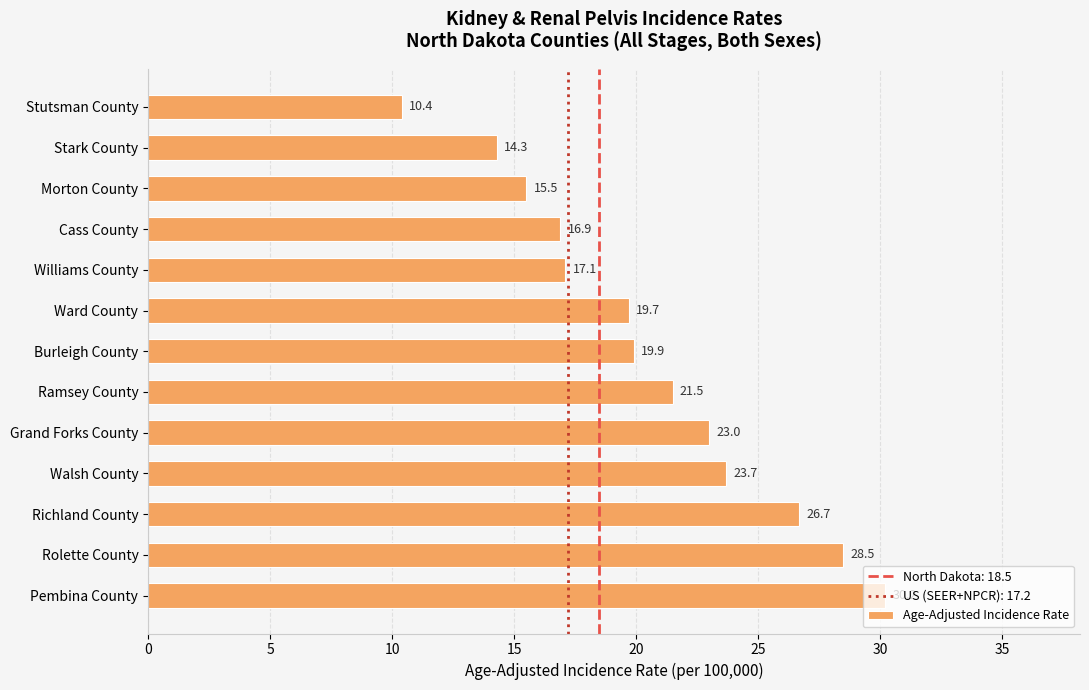

List the labels in order of value, largest first.

Pembina County, Rolette County, Richland County, Walsh County, Grand Forks County, Ramsey County, Burleigh County, Ward County, Williams County, Cass County, Morton County, Stark County, Stutsman County